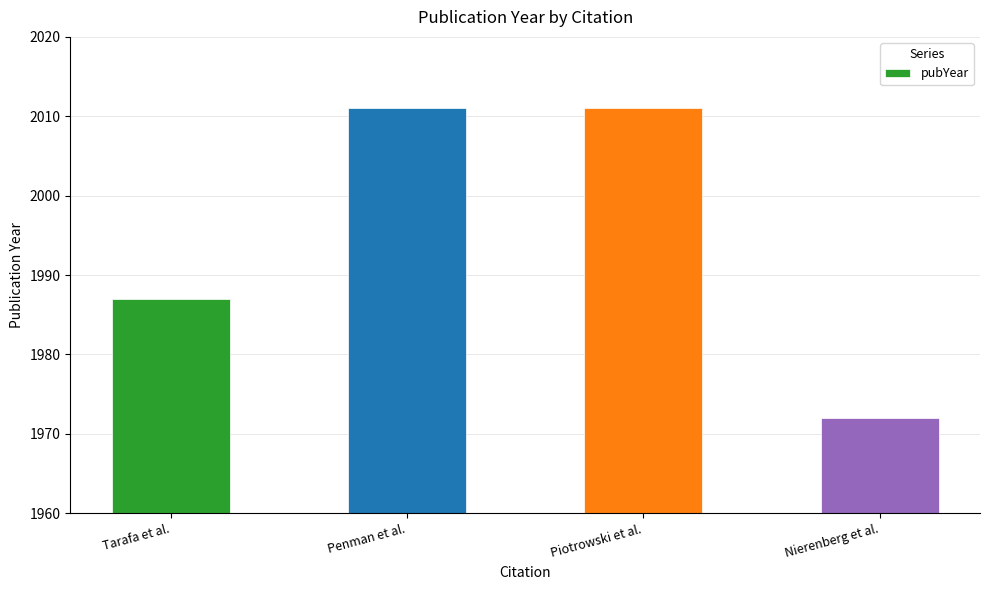

What is the average value?

1995